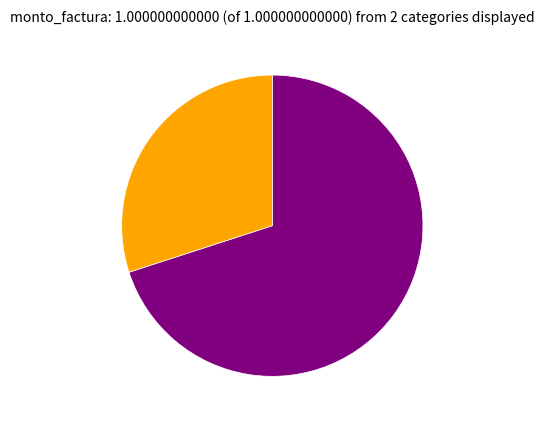

Is there any slice that represents more than half of the pie?

Yes